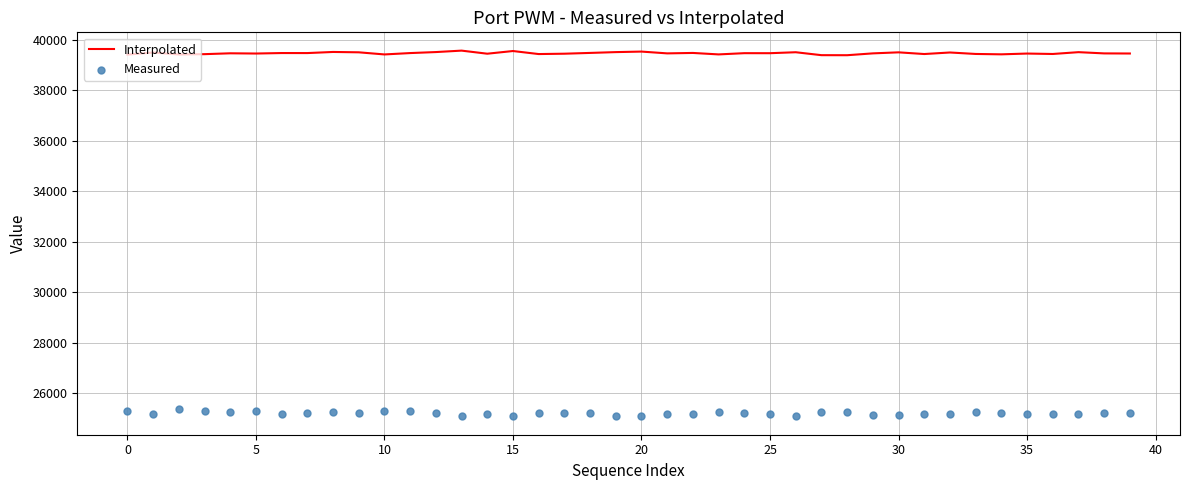

Which series has the largest Y range (max minus min)?

Measured